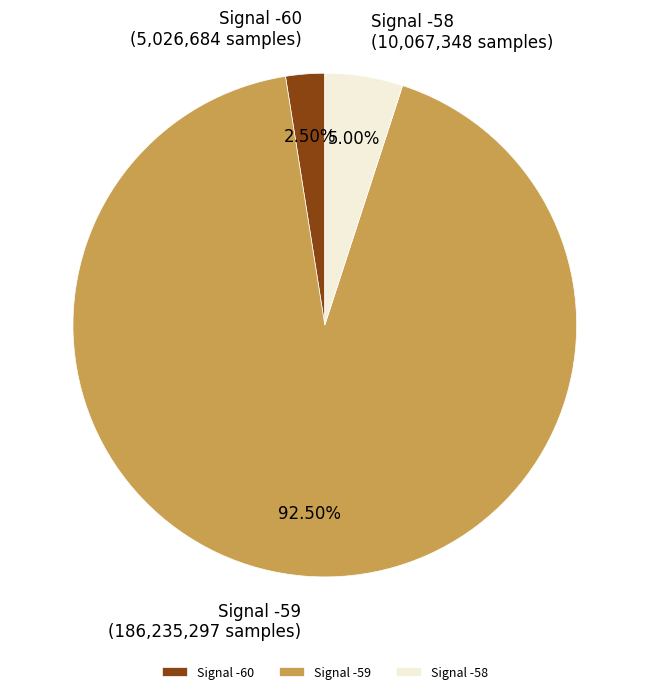

Is there a majority slice in this chart?

Yes